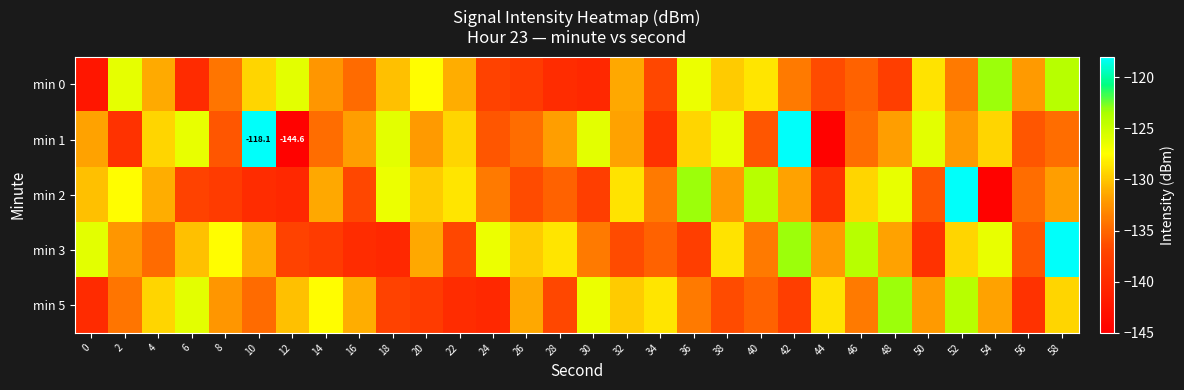

What is the smallest value displayed?

-144.6